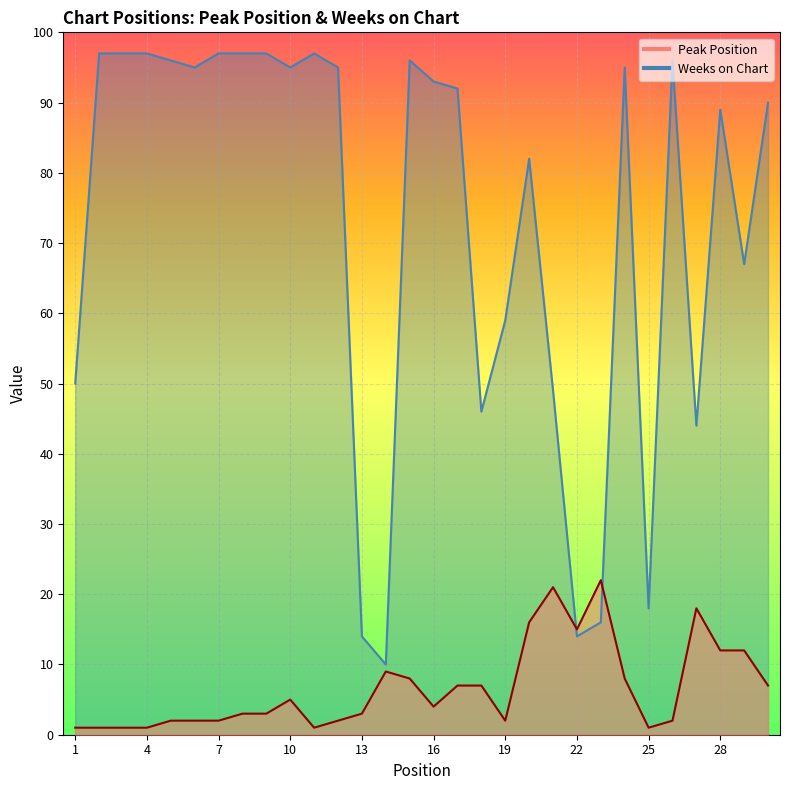

What is the spread (max minus min) of values at 27?

26